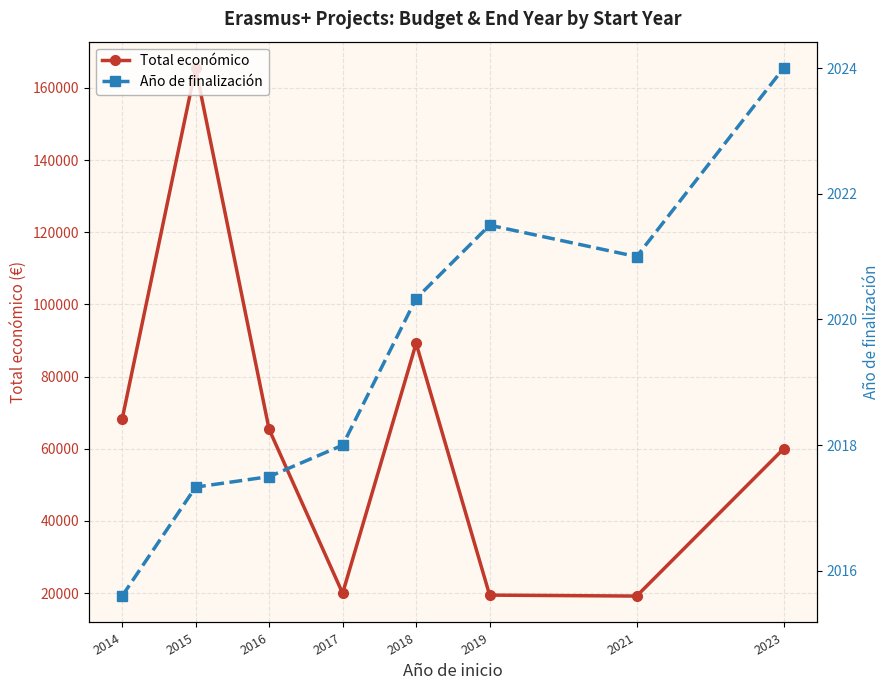

What is the maximum value for Total económico?

165523.0